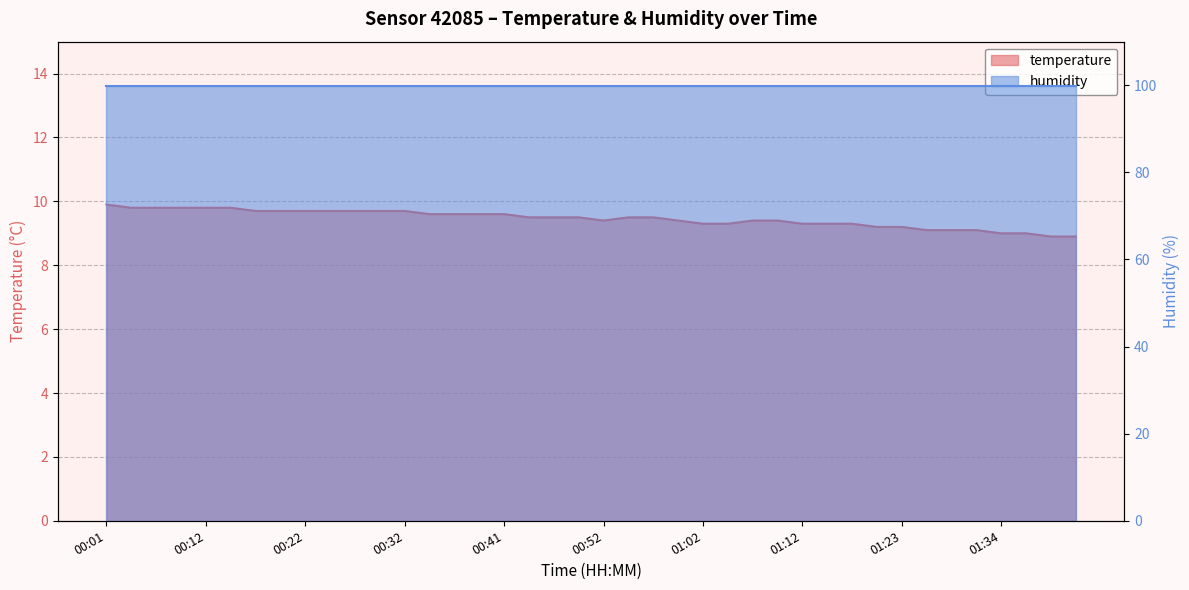

What is the minimum value shown in the chart?

8.9